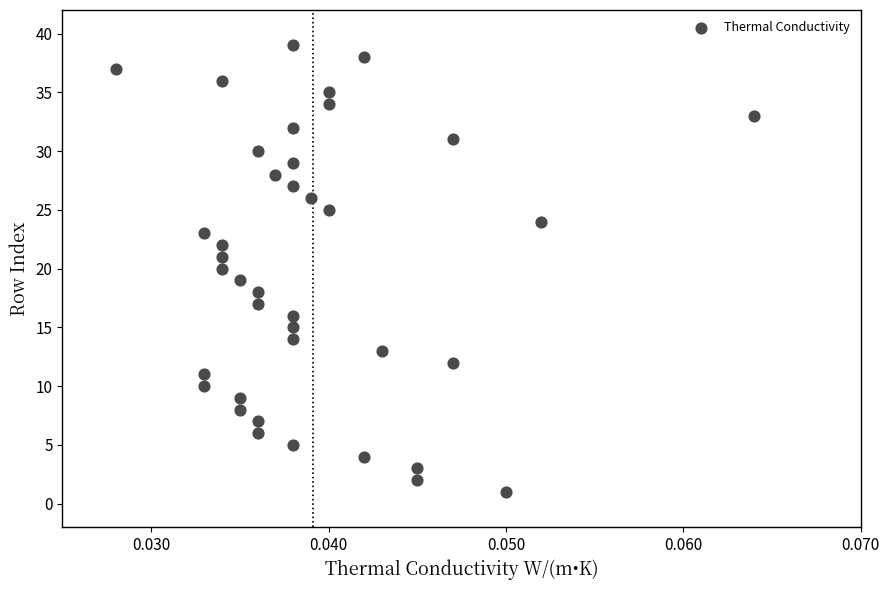

What is the range of Y values (max minus min)?

38